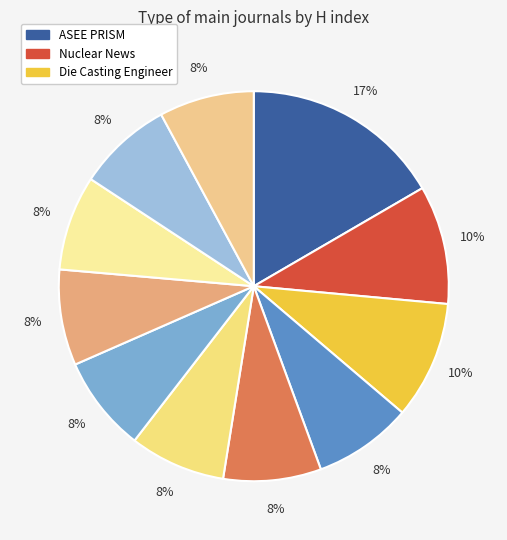

Which category has the biggest portion of the pie?

ASEE PRISM